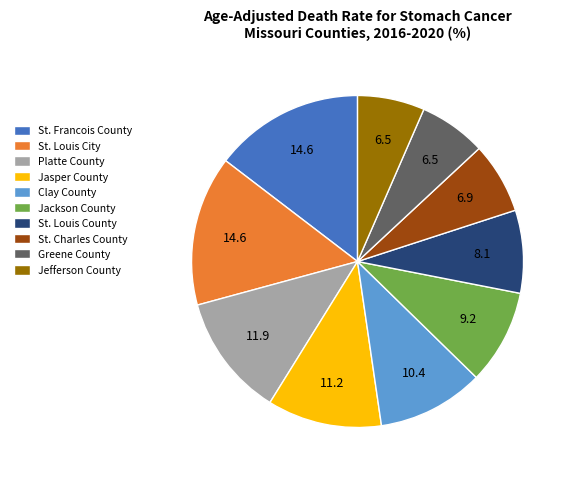

True or false: Jefferson County accounts for 7% of the total.

True